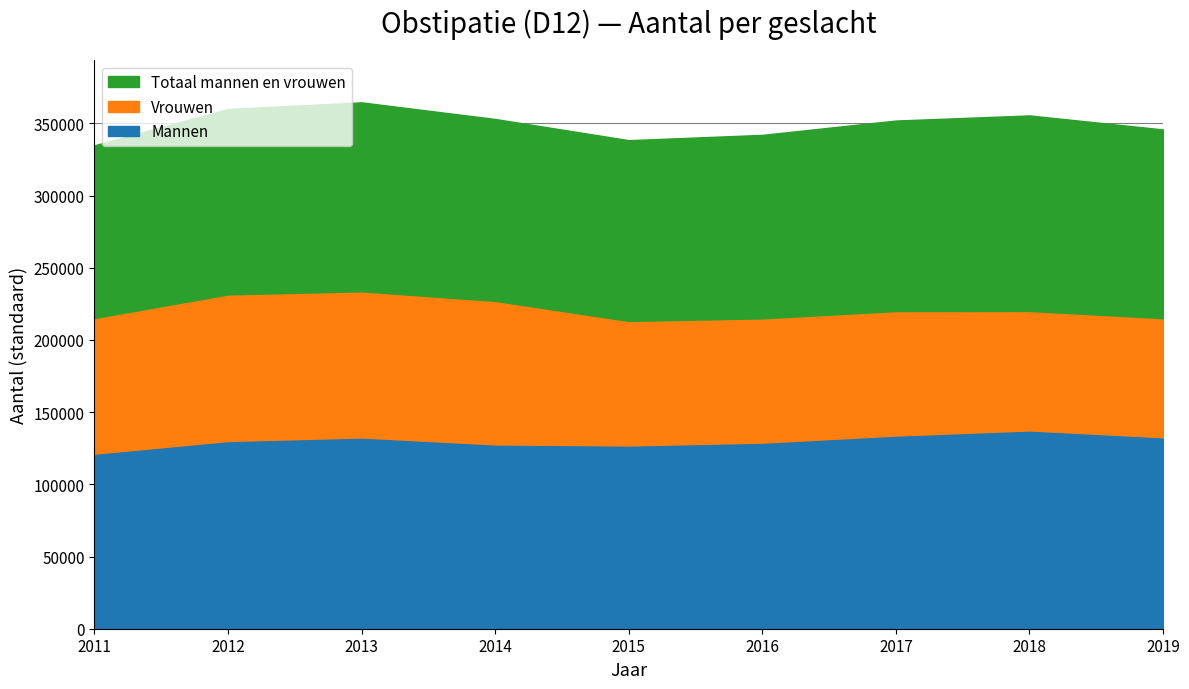

True or false: Vrouwen and Mannen cross at least once.

False